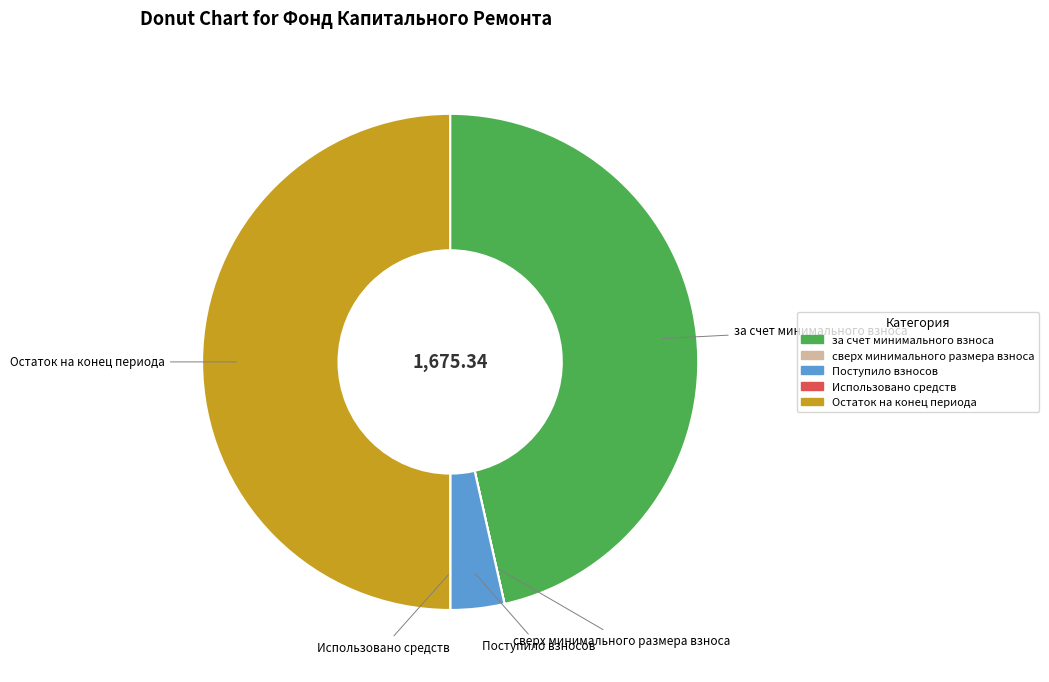

Which category has the biggest portion of the pie?

Остаток на конец периода